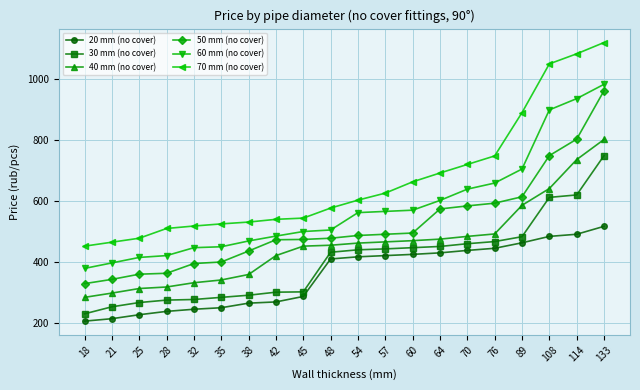

What are all the series names shown in the legend?

20 mm (no cover), 30 mm (no cover), 40 mm (no cover), 50 mm (no cover), 60 mm (no cover), 70 mm (no cover)